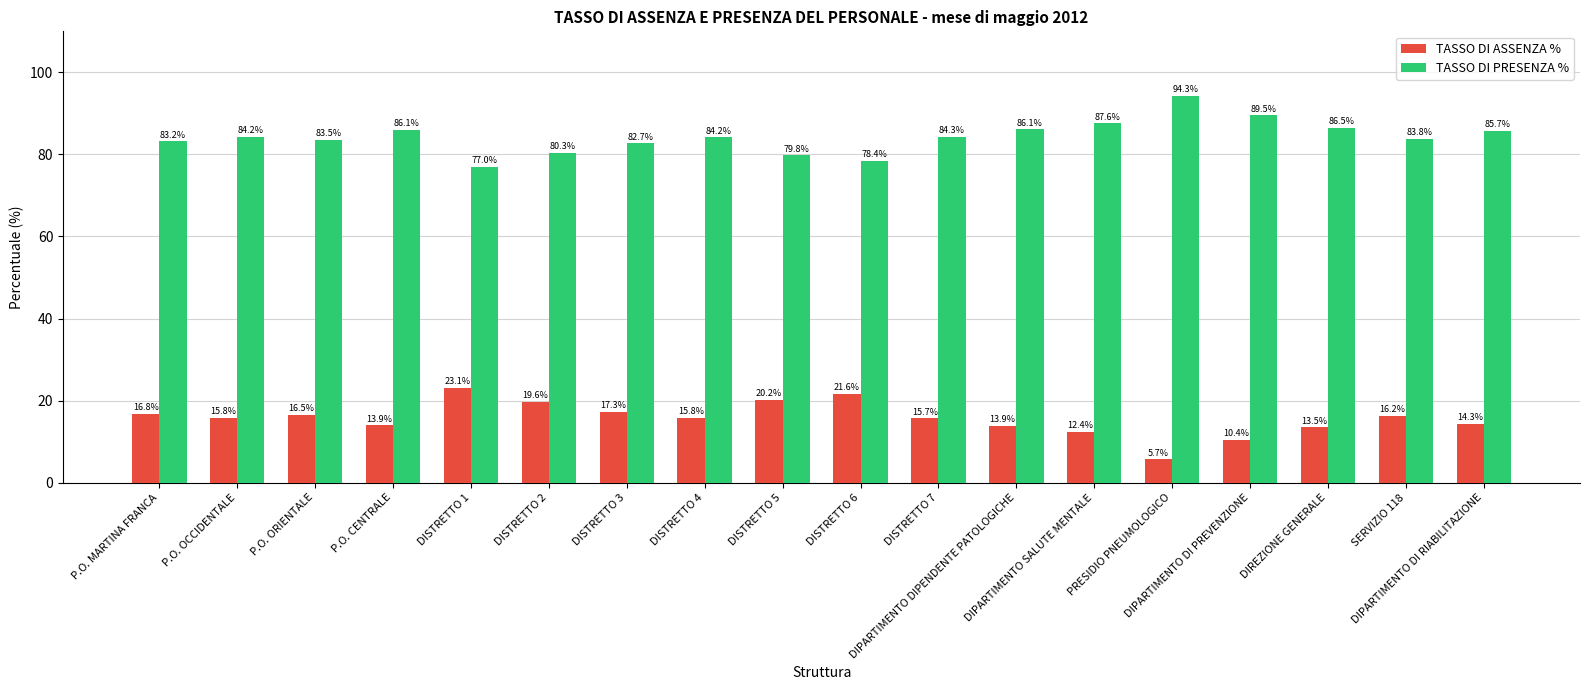

Rank the series by their maximum value, from lowest to highest.

TASSO DI ASSENZA %, TASSO DI PRESENZA %